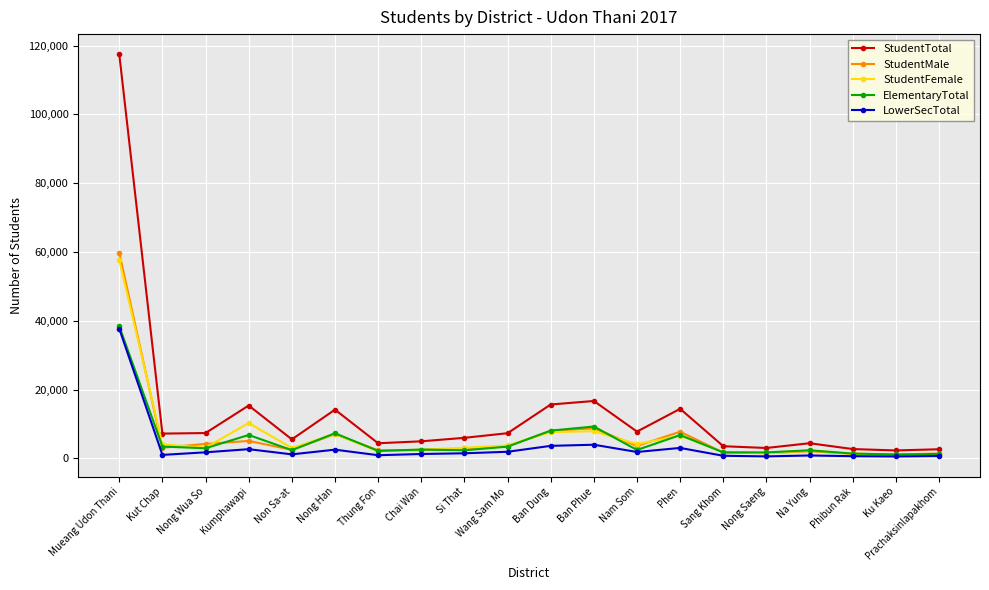

What is the maximum value for ElementaryTotal?

38435